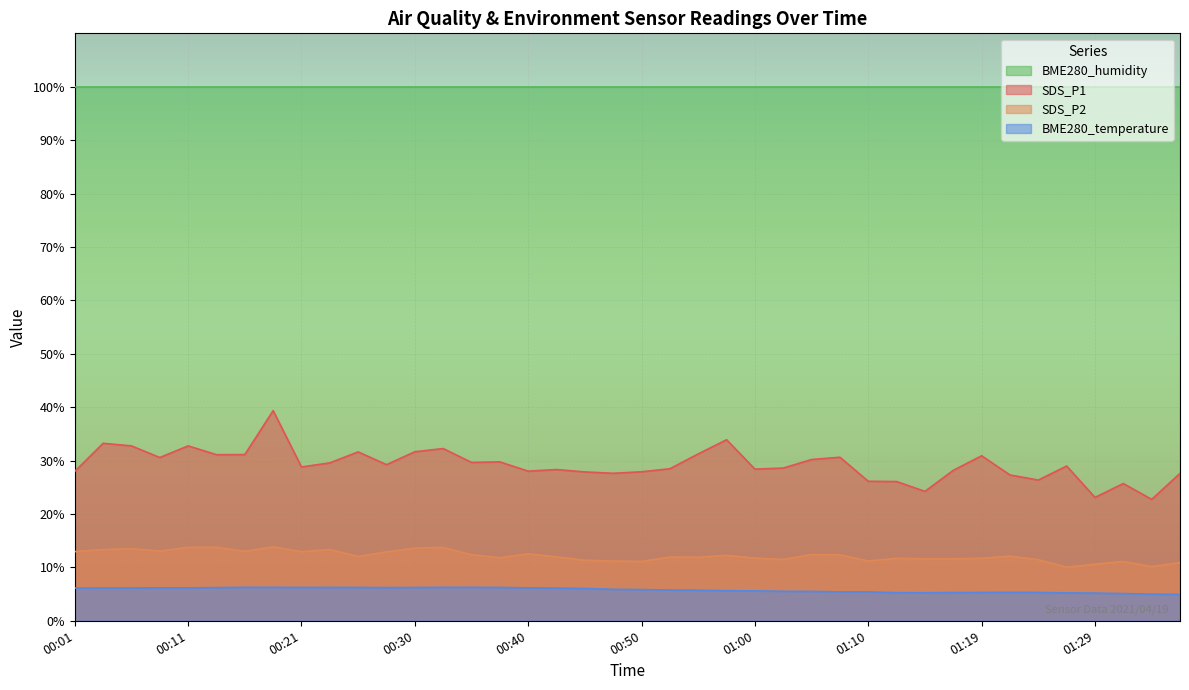

True or false: SDS_P1 has a value of 49.7 at 00:55.

False